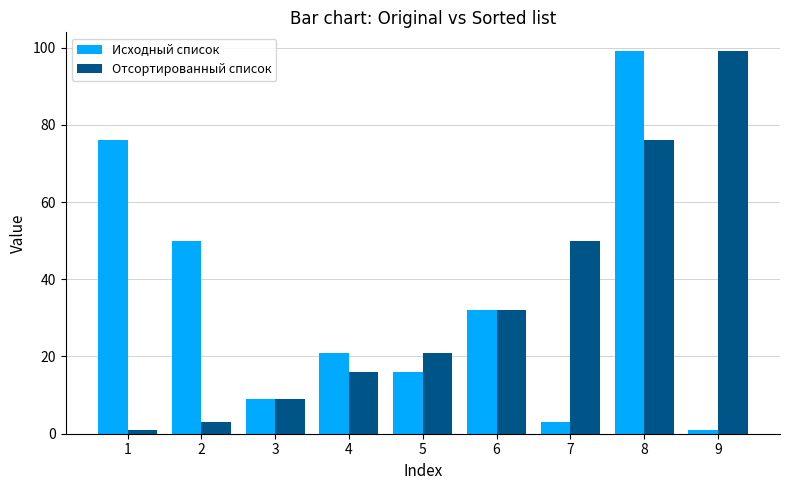

What is the value of the Исходный список bar at the 9th from the left?

1